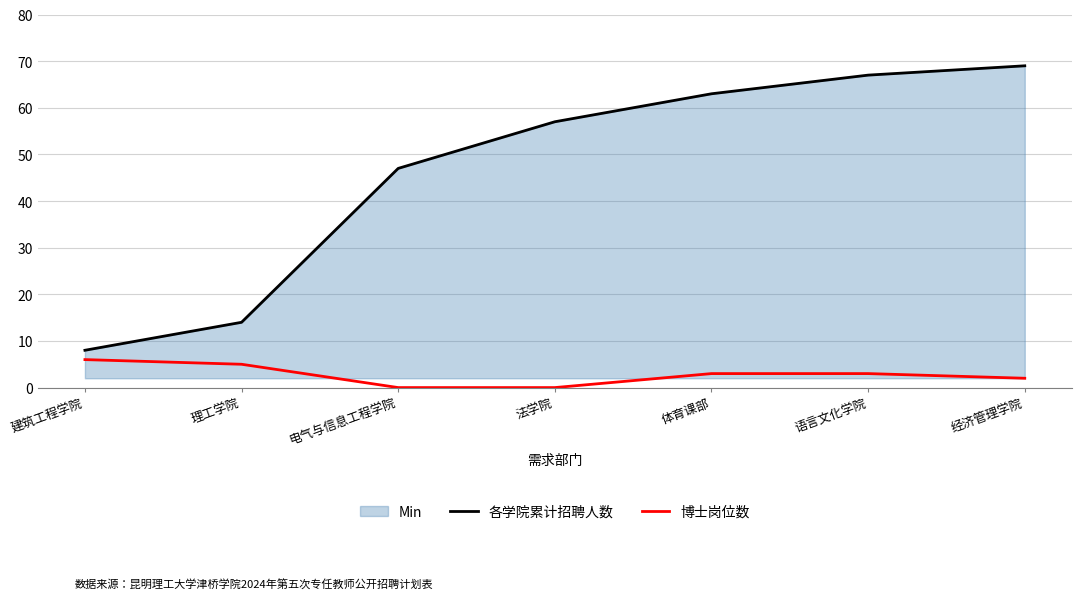

True or false: 各学院累计招聘人数 has more than 1 points higher than both neighbors.

False